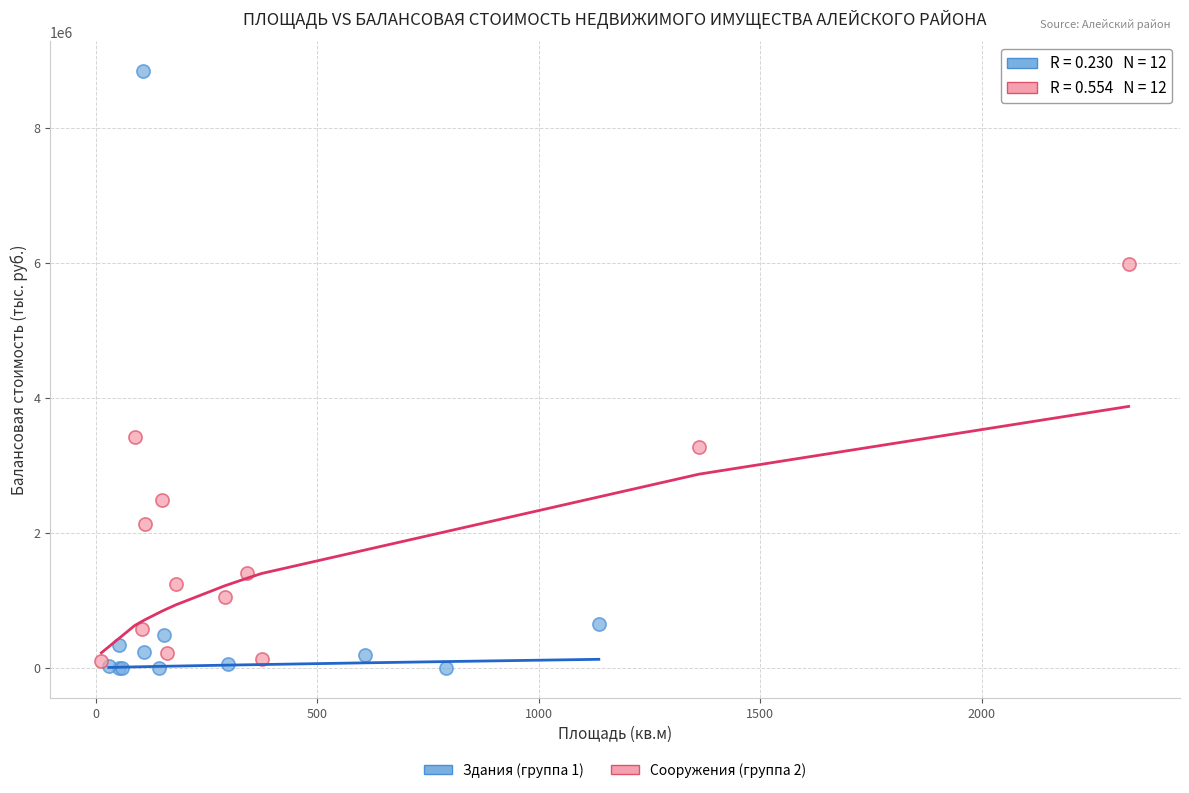

Which series has the largest Y range (max minus min)?

Здания (группа 1)